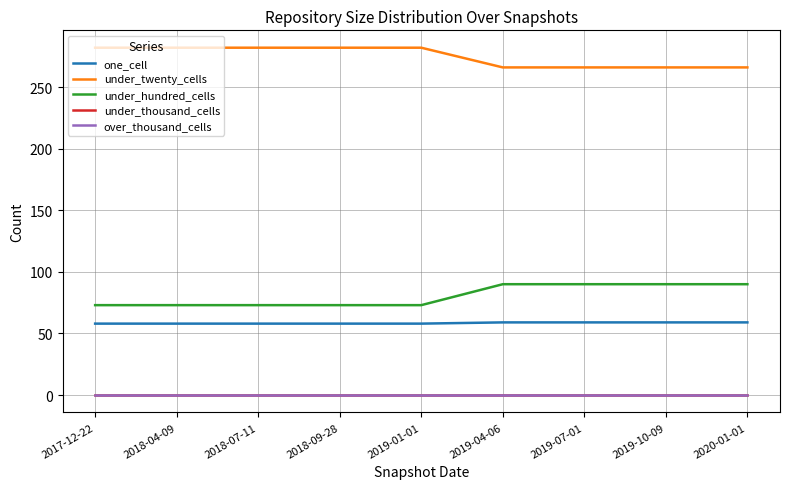

What is the difference between the highest and lowest values at 2019-10-09?

266